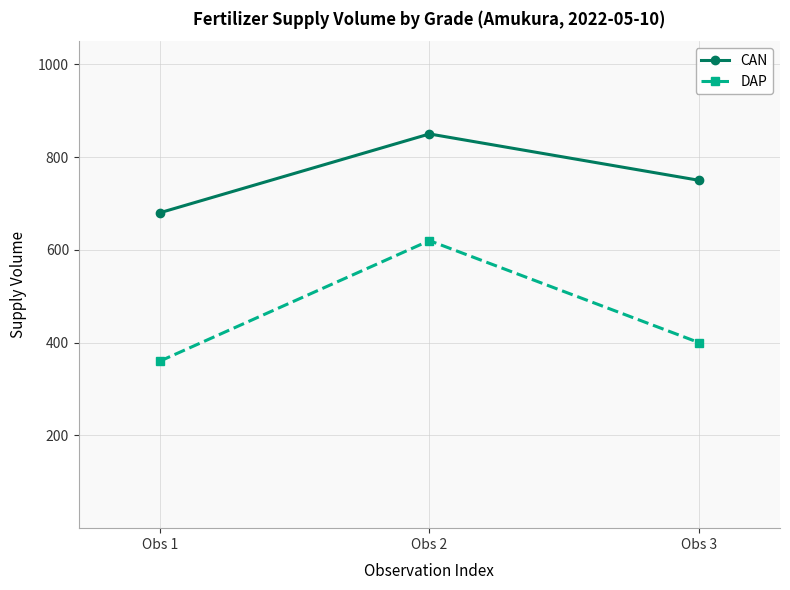

Which label corresponds to the smallest value in the chart?

Obs 1